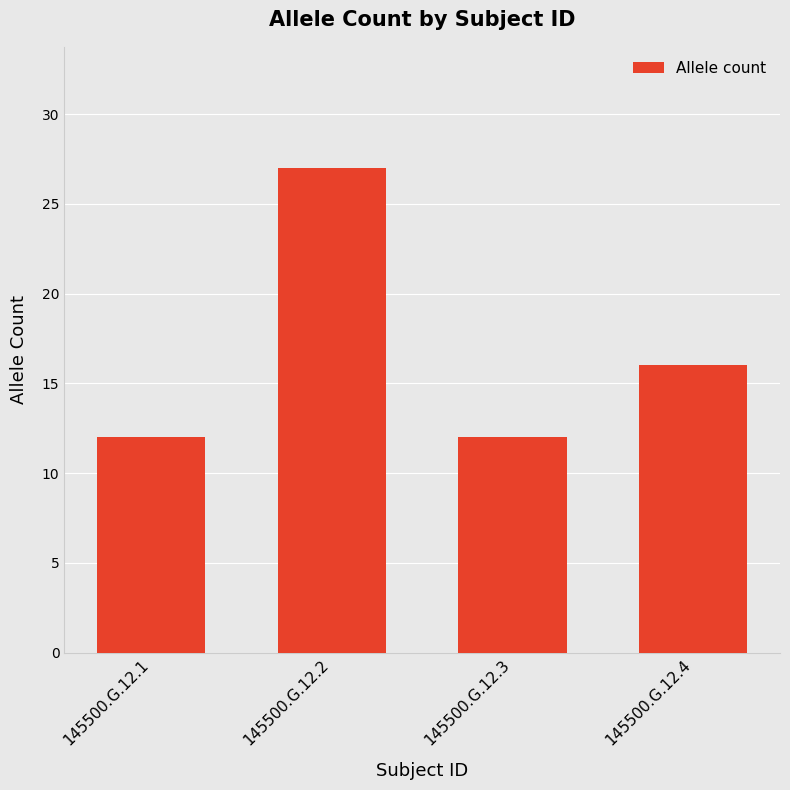

What is the change in value from 145500.G.12.3 to 145500.G.12.4?

+4